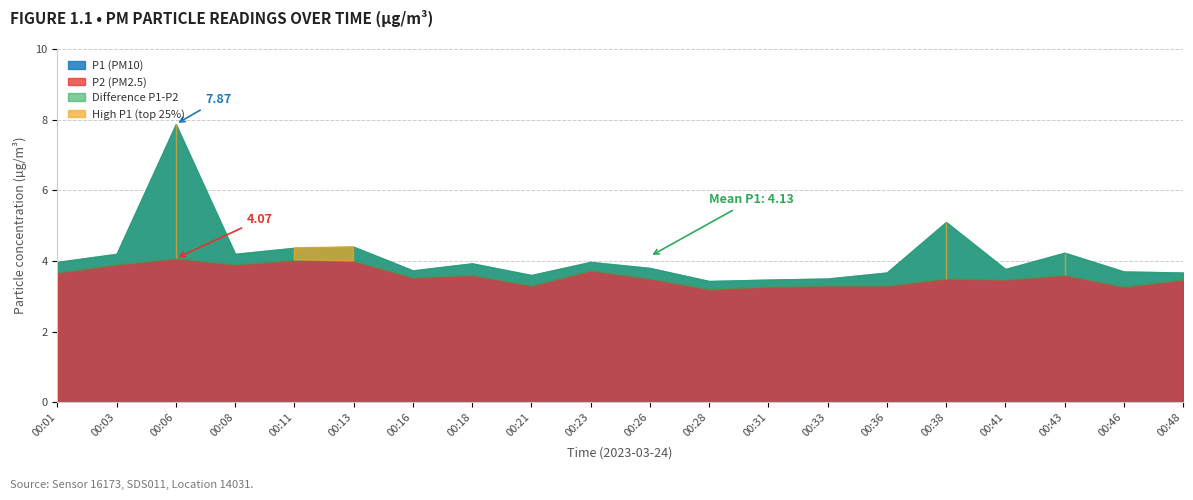

List the series in order of their peak value, highest first.

P1, P2